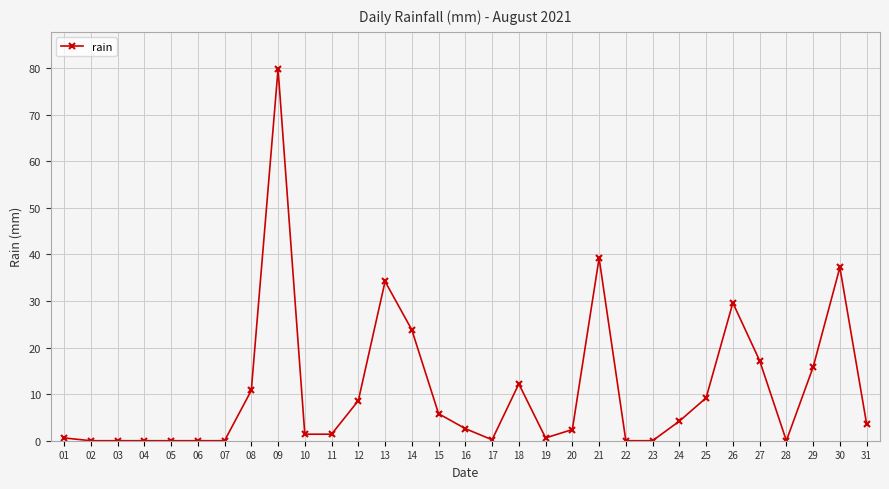

What is the maximum value shown in the chart?

79.8